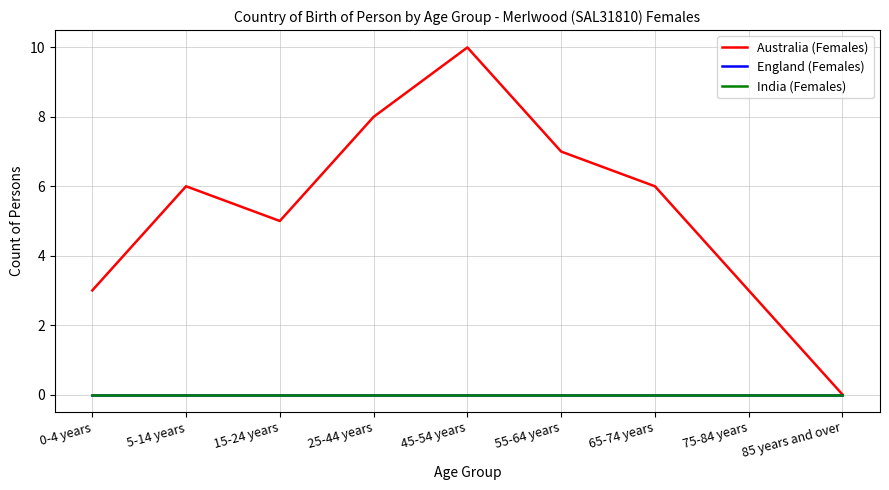

How many lines are shown in the chart?

3